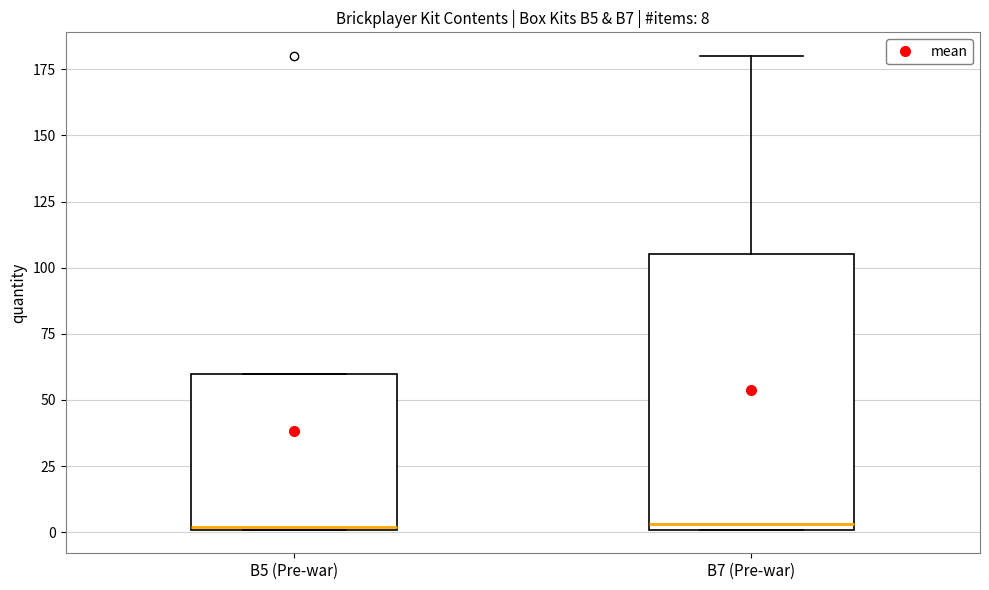

Comparing the boxes themselves (not the whiskers), which one is the tallest?

B7 (Pre-war)